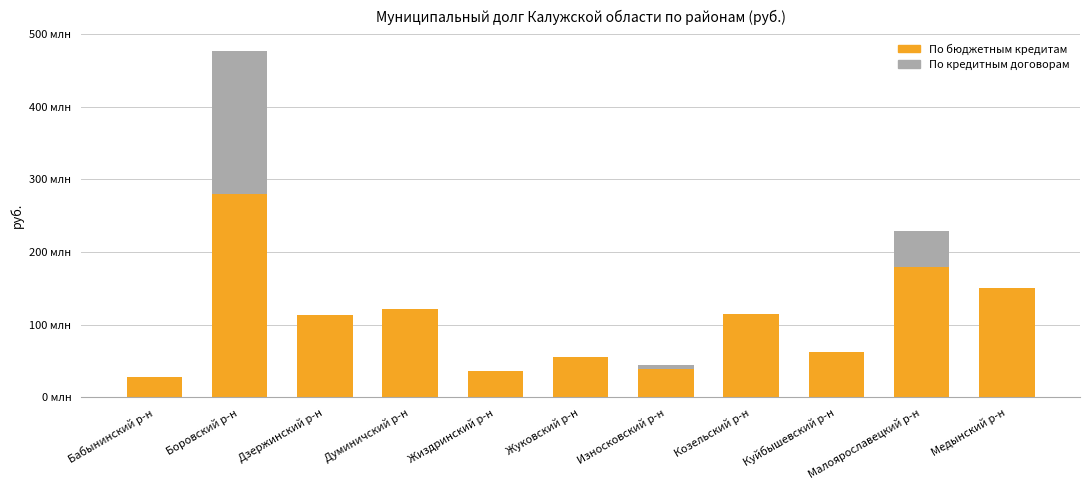

True or false: По бюджетным кредитам has a value of 192217018.0 at Козельский р-н.

False